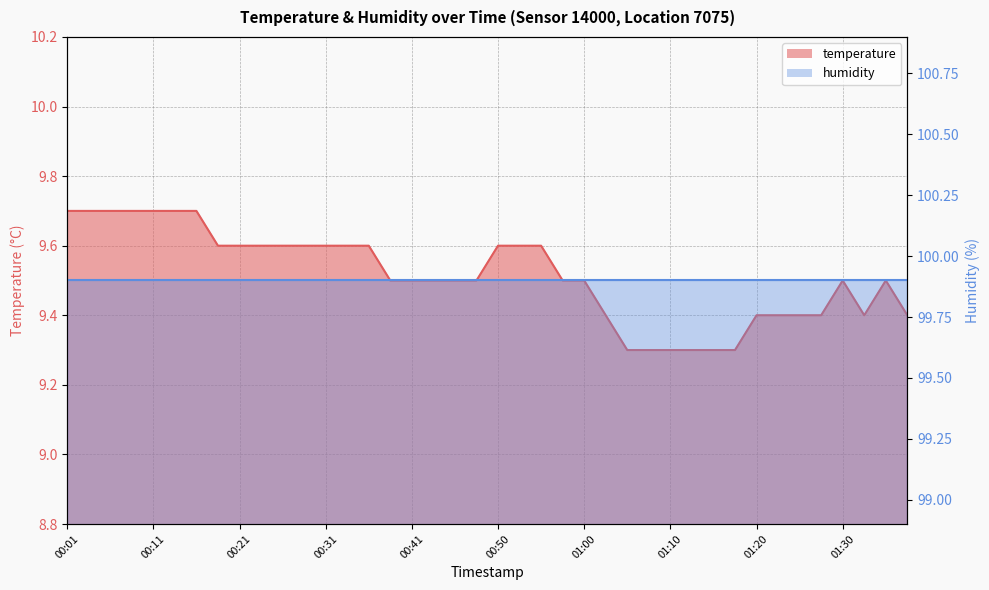

Does the chart display data point markers on the line(s)?

No